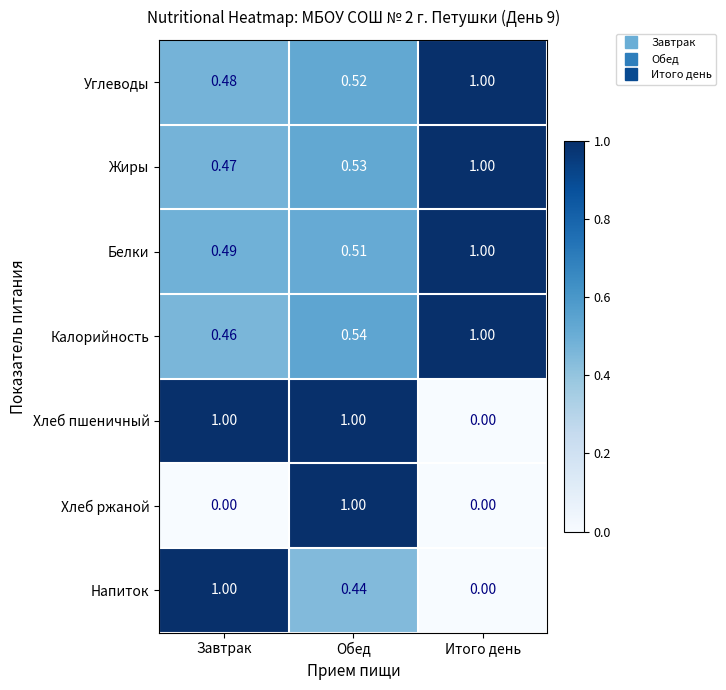

At how many categories does at least one series exceed 0?

3